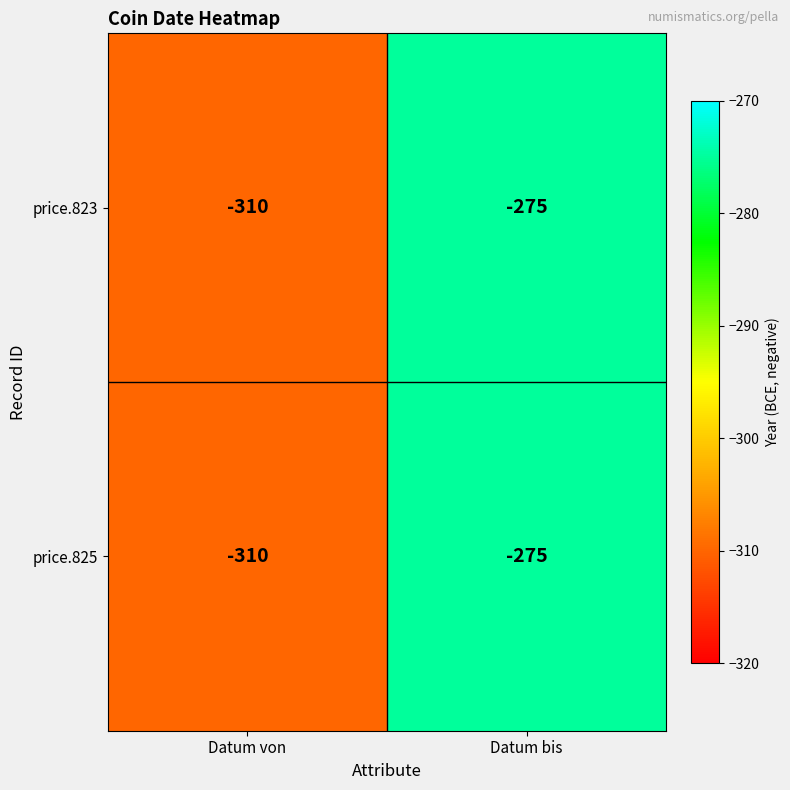

List the labels in order of price.825 value, largest first.

Datum bis, Datum von